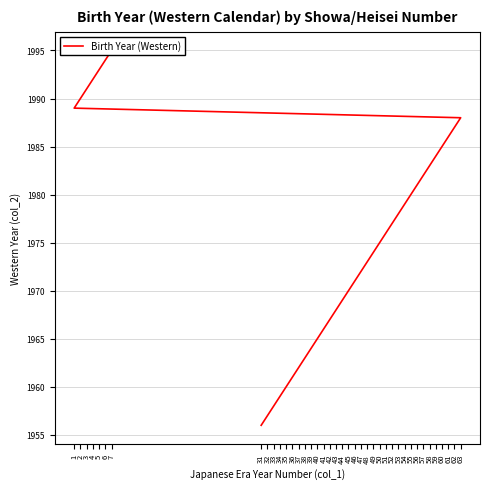

How many distinct data groups are displayed?

1